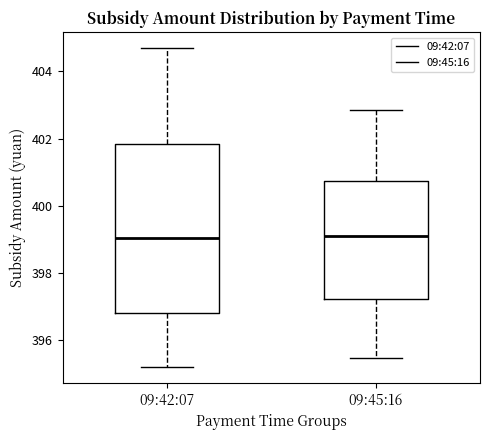

Reading left to right, transcribe this box plot: for each box, give where its median line is, the range the box spans, and where its two whiskers end, as read against the y-axis. The values are not printed on the chart, so give them approximately, as read against the axis.

09:42:07: median 399.0, box 396.8 to 401.8, whiskers 395.2 to 404.6
09:45:16: median 399.2, box 397.2 to 400.8, whiskers 395.4 to 402.8